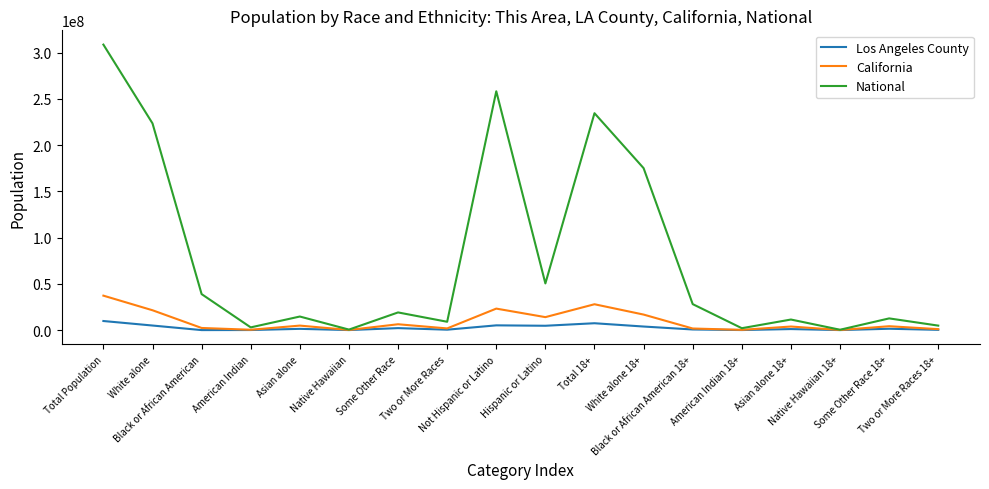

Read the Los Angeles County value at Total 18+, to the nearest 50.

7416400